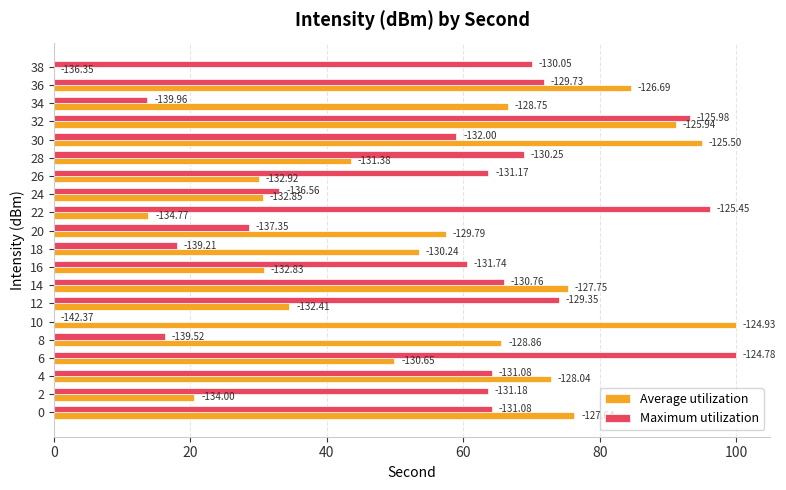

List the series in order of their overall mean, lowest first.

Average utilization, Maximum utilization